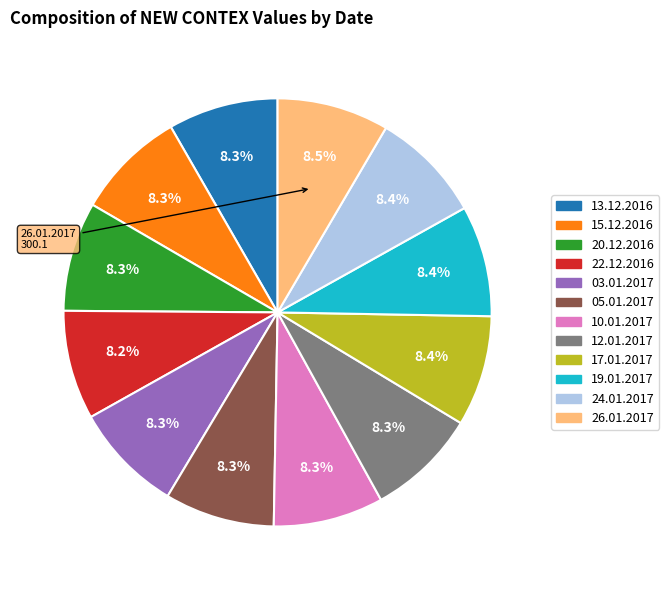

Does any single category account for the majority?

No